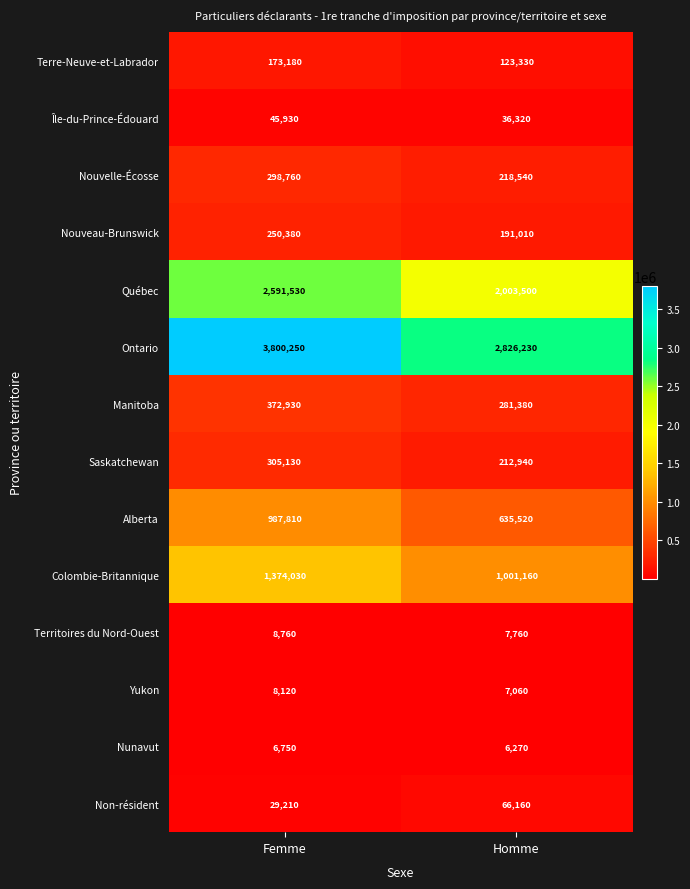

What is the average value of the Nunavut series?

6510